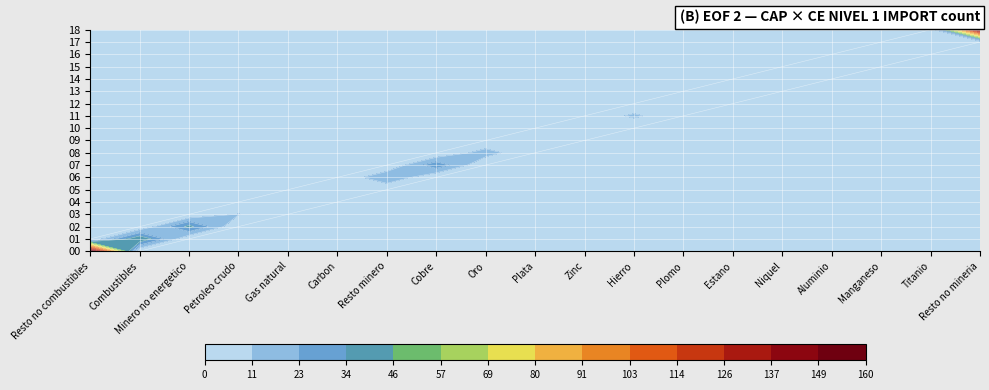

True or false: Niquel has a value of 7 at 14.

True